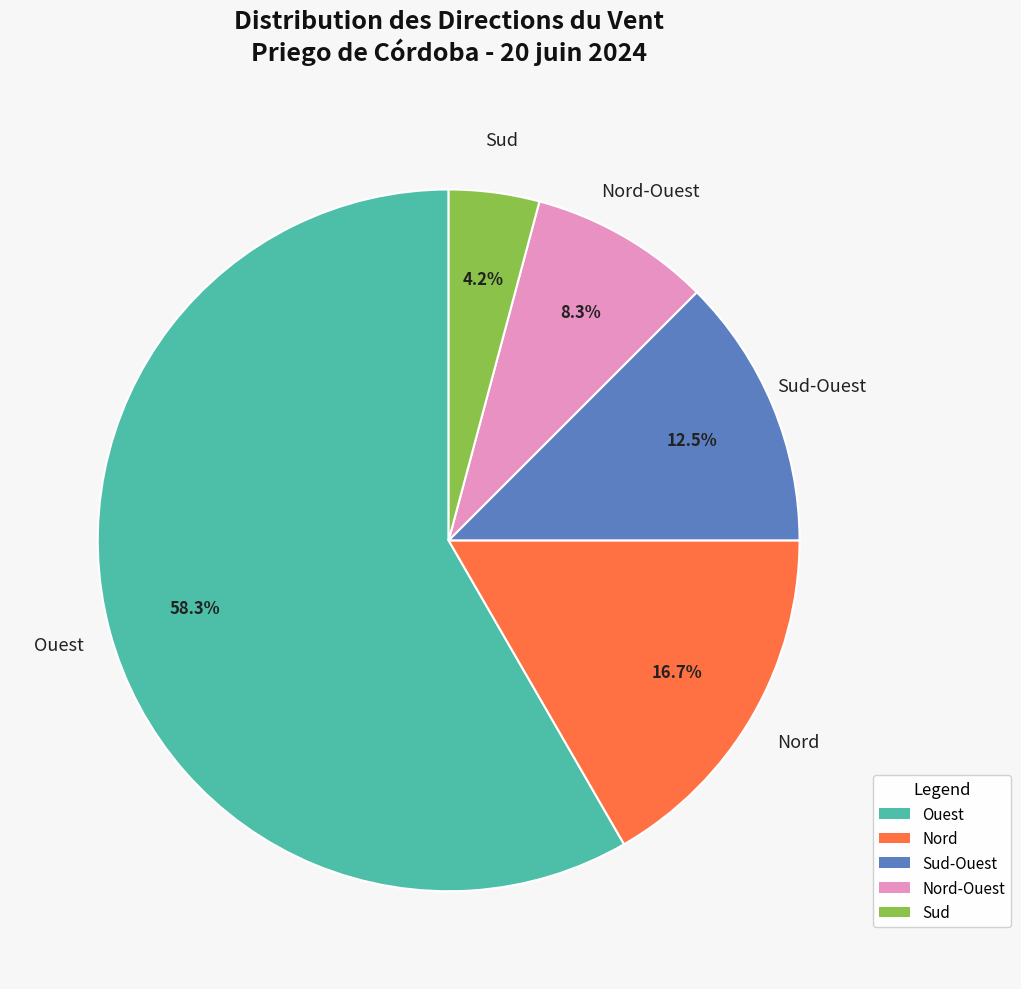

Is there any slice that represents more than half of the pie?

Yes